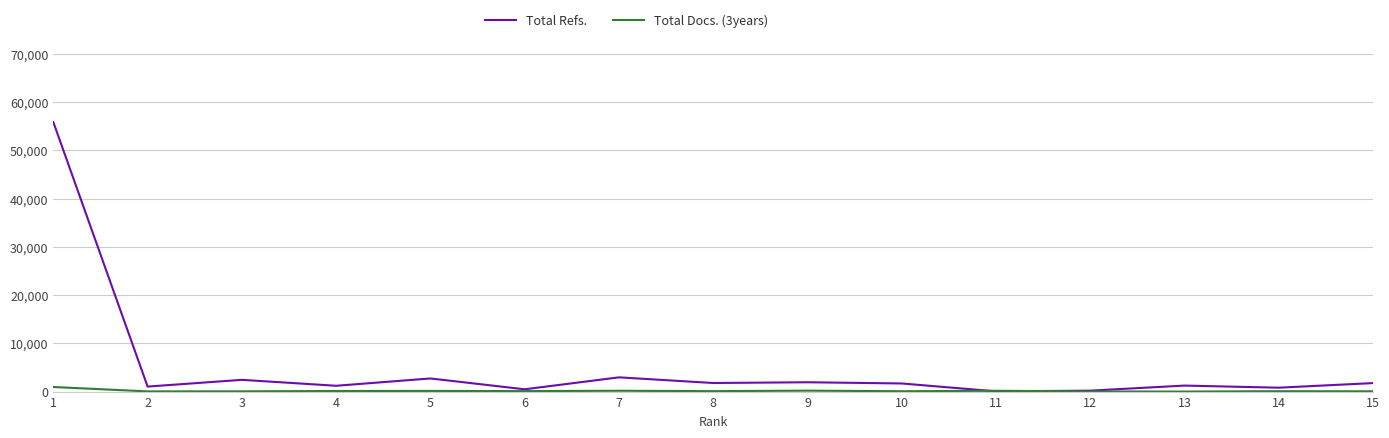

What are all the series names shown in the legend?

Total Refs., Total Docs. (3years)